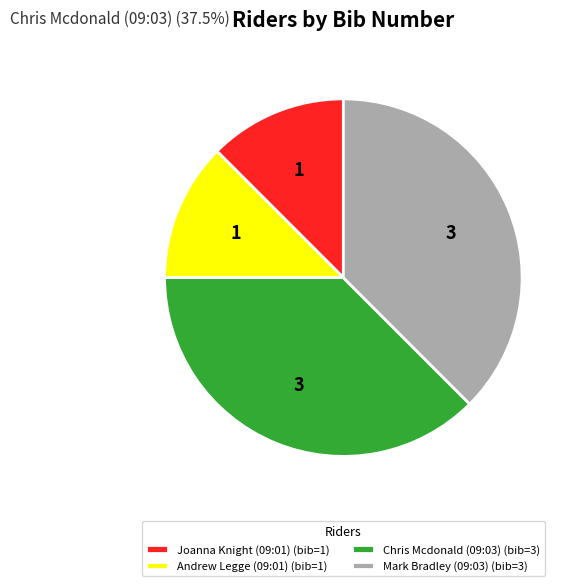

How many slices are in this pie chart?

4